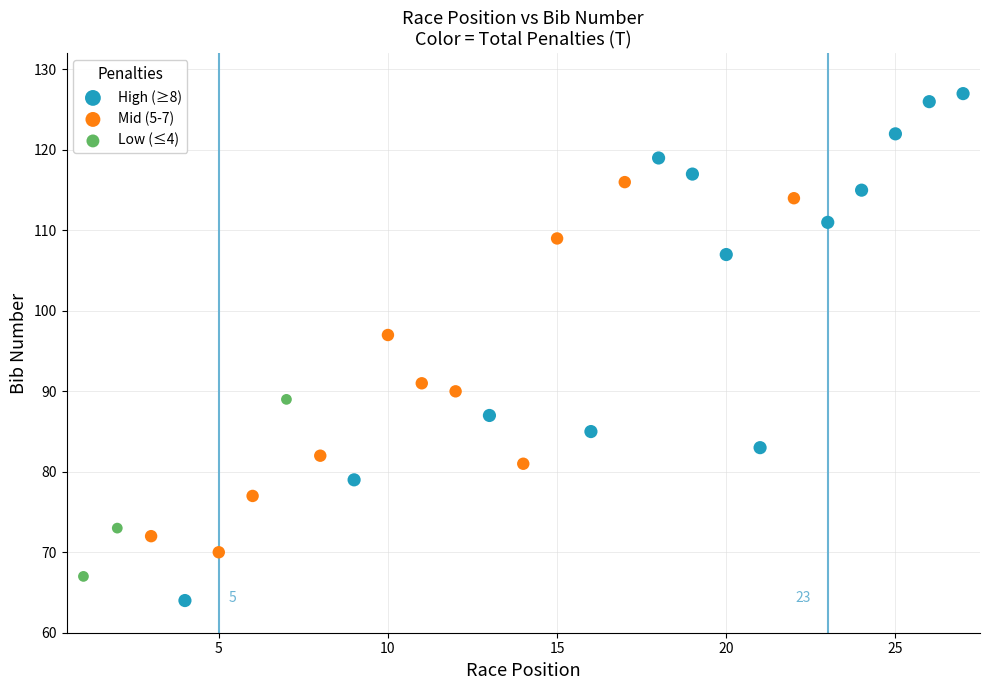

Which series reaches the maximum Y coordinate?

High (≥8)